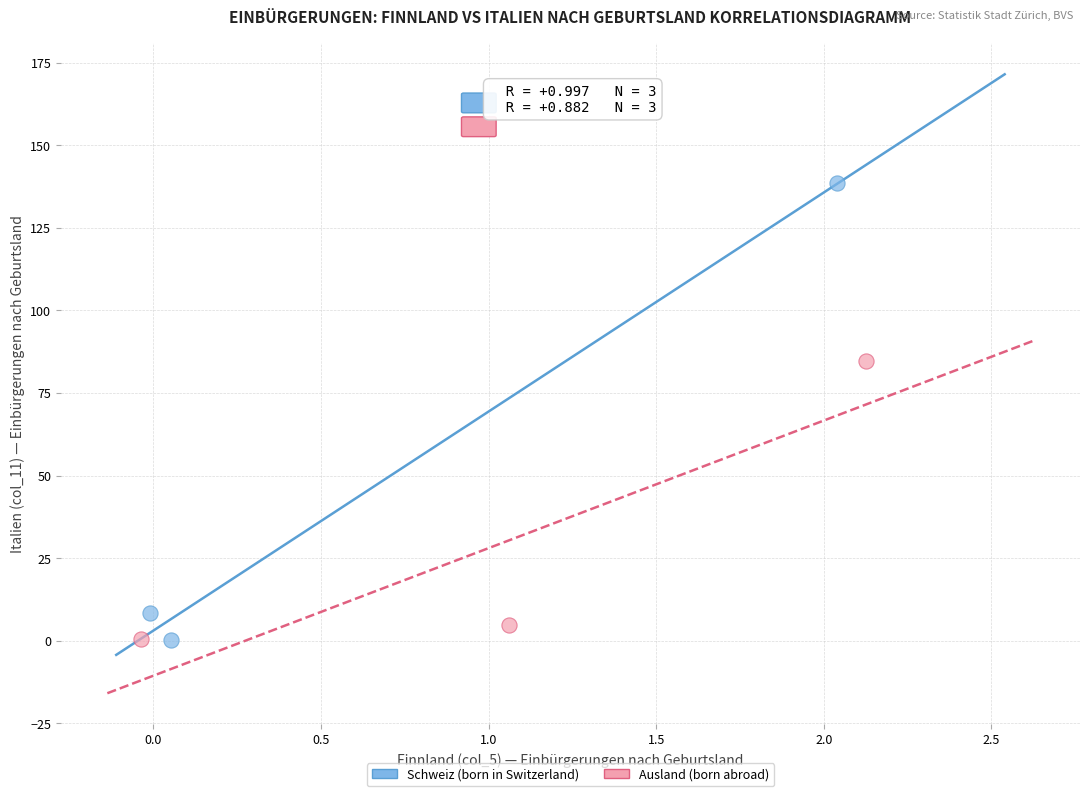

Which series has the widest spread of Y values?

Schweiz (born in Switzerland)